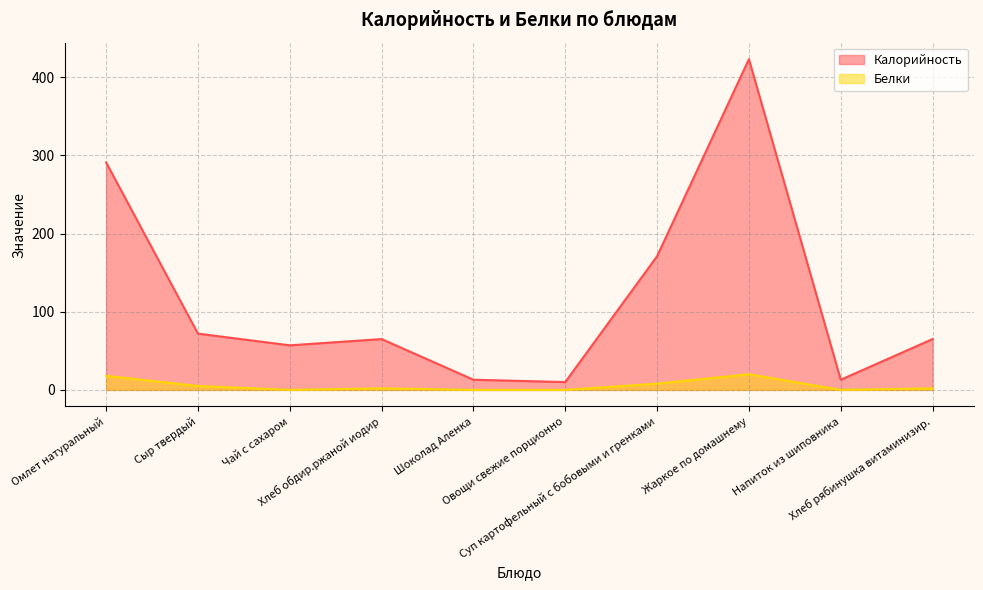

What is the label of the 6th point from the right?

Шоколад Аленка